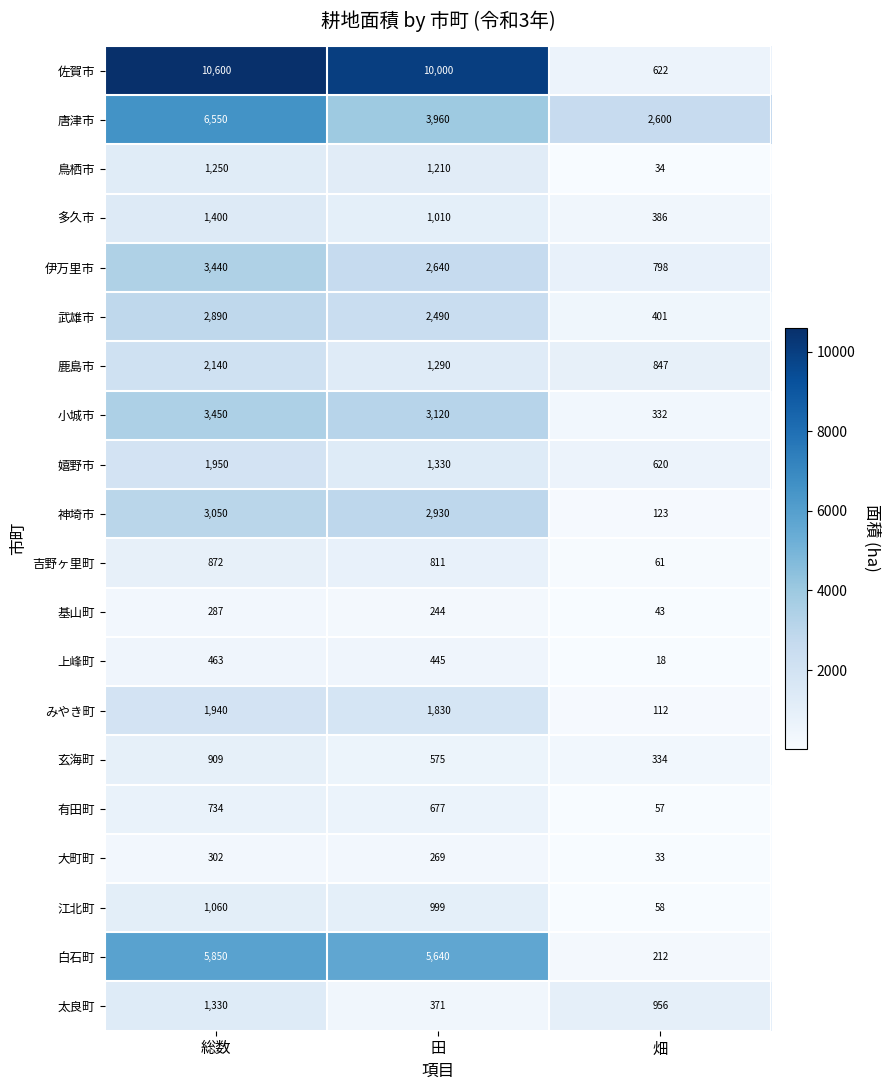

What is the difference between the second highest and minimum values in the 有田町 series?

620